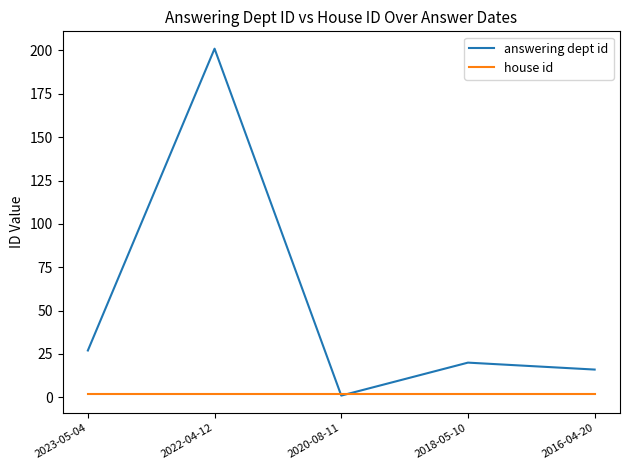

Count the number of data series in this chart.

2